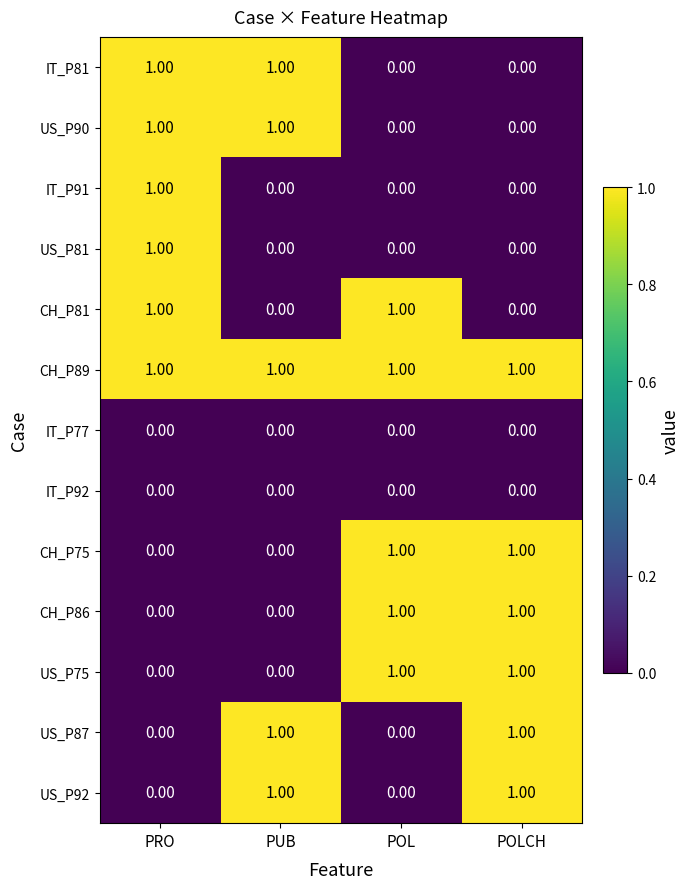

How many data points does each series have?

4